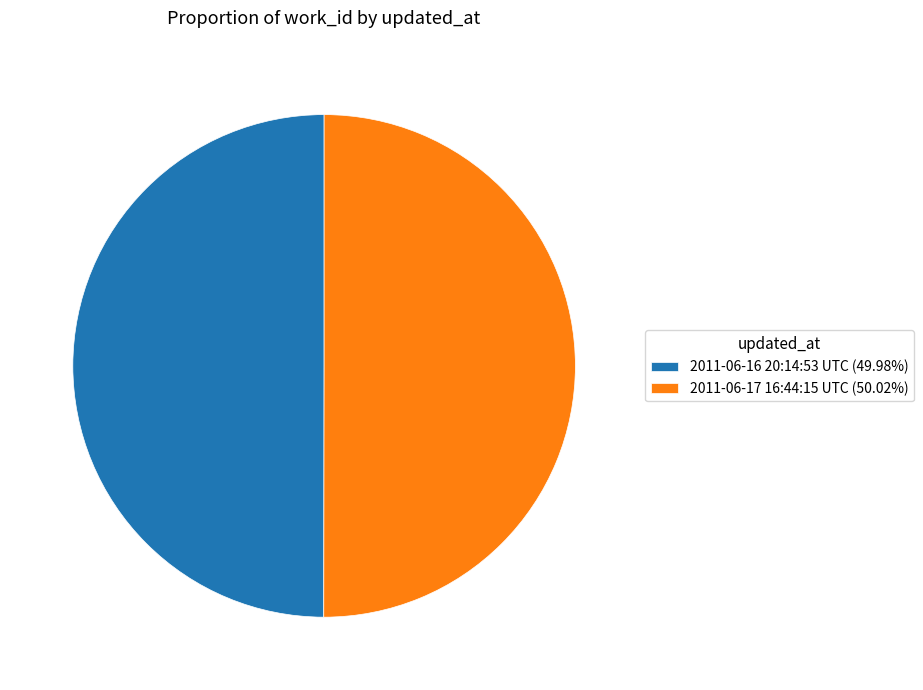

Combined, do 2011-06-16 20:14:53 UTC (49.98%) and 2011-06-17 16:44:15 UTC (50.02%) account for over 50%?

Yes